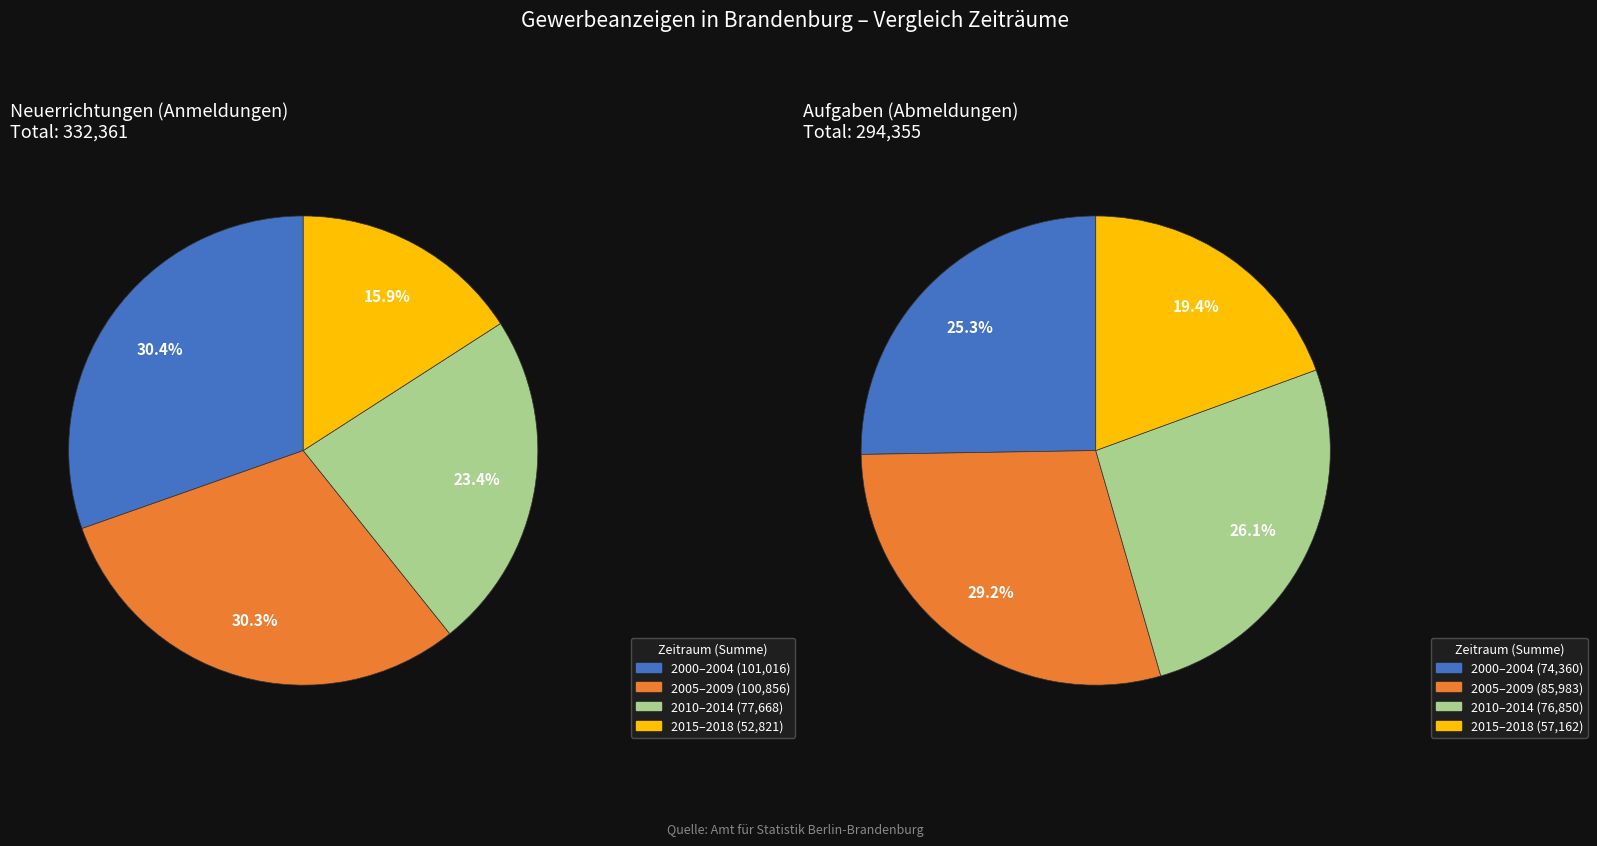

Does 2007 account for over 50% of the chart?

No